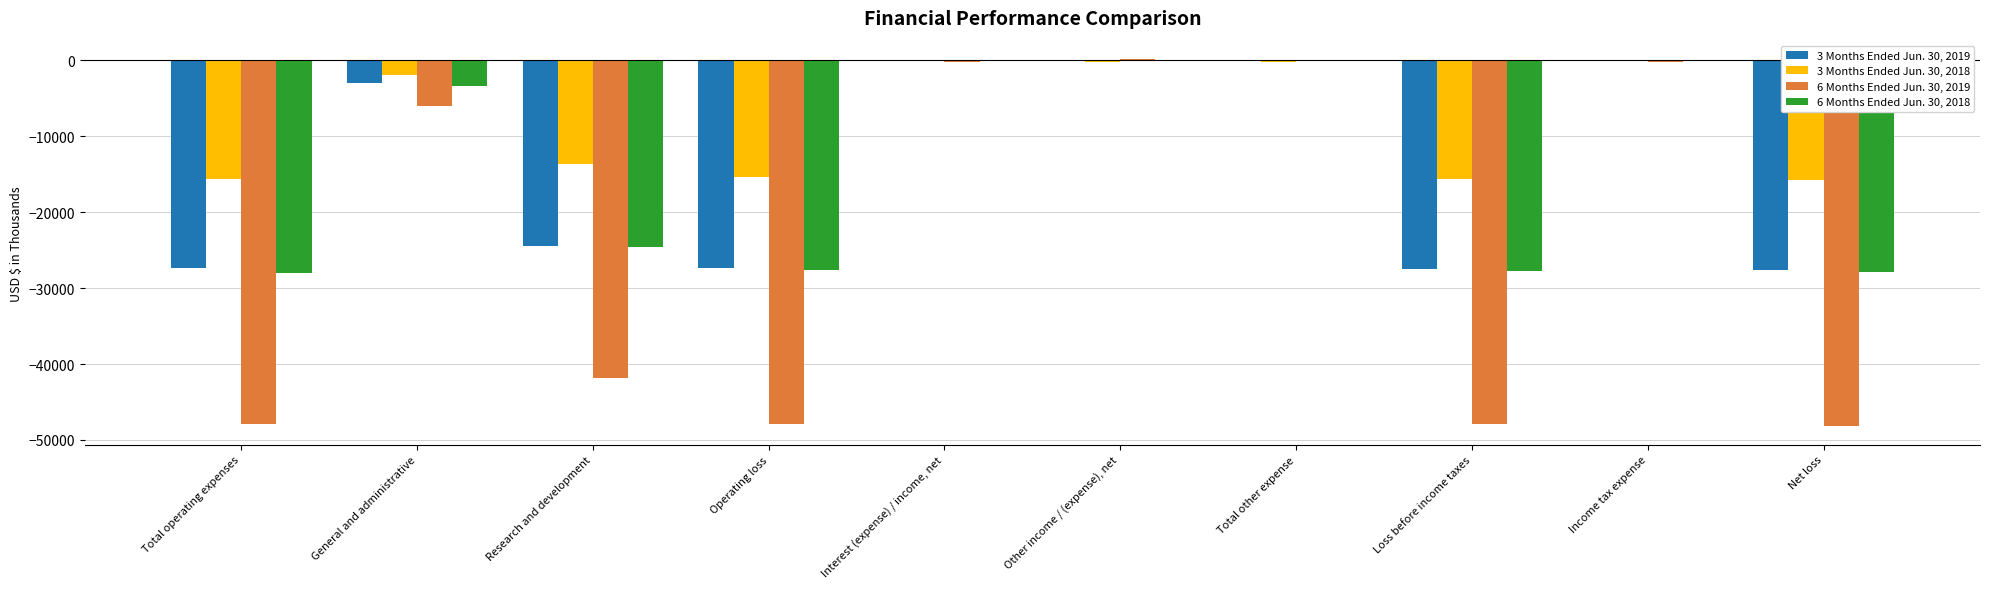

What is the sum of all 3 Months Ended Jun. 30, 2019 values?

-137616